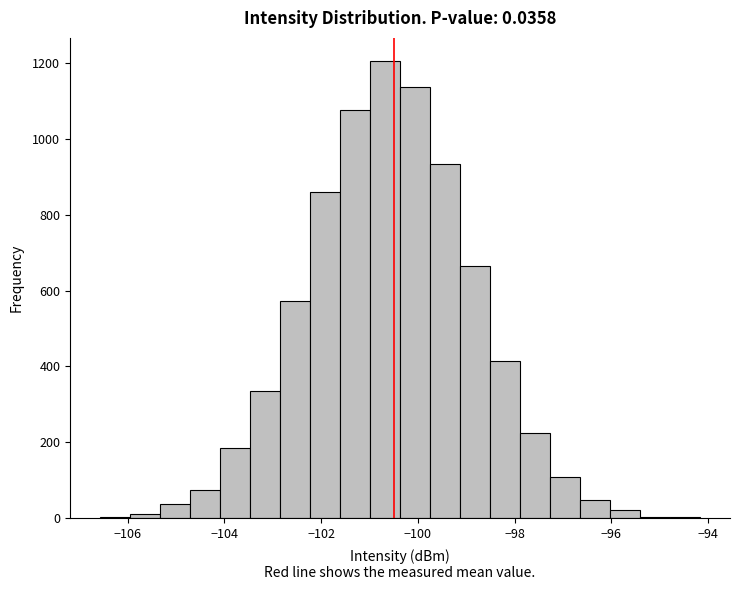

Read against the x-axis, roughly where is the centre of the tallest bar?

-100.6